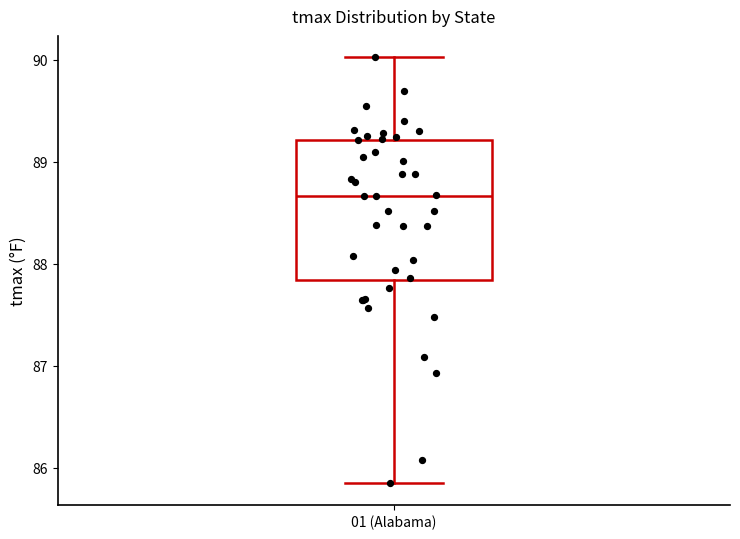

Read this box plot against the y-axis: the position of the median line, the range covered by the box, and the ends of both whiskers. The values are not printed on the chart, so give them approximately, as read against the axis.

median 88.7, box 87.8 to 89.2, whiskers 85.8 to 90.0